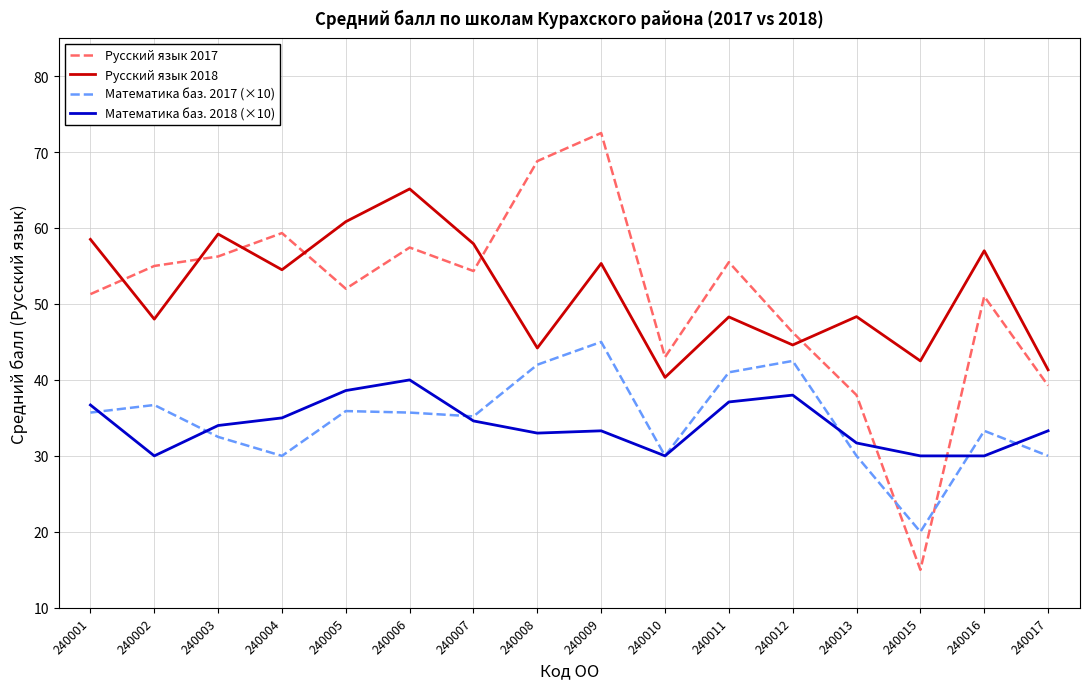

What is the minimum value shown in the chart?

15.0